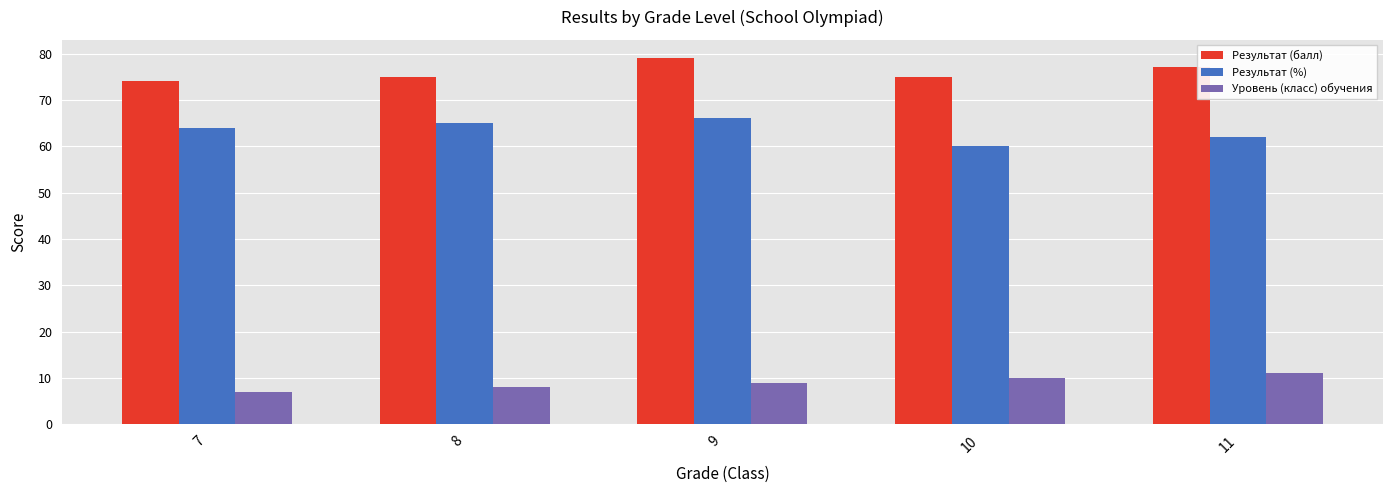

What is the maximum value for Результат (балл)?

79